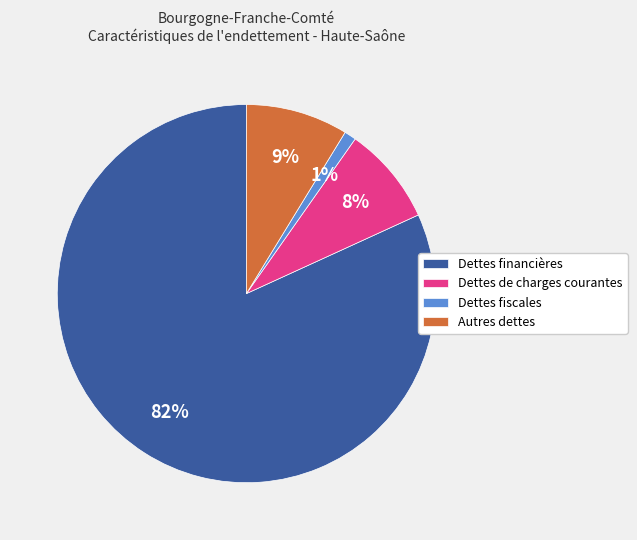

Is the sum of Dettes de charges courantes and Dettes fiscales greater than half?

No